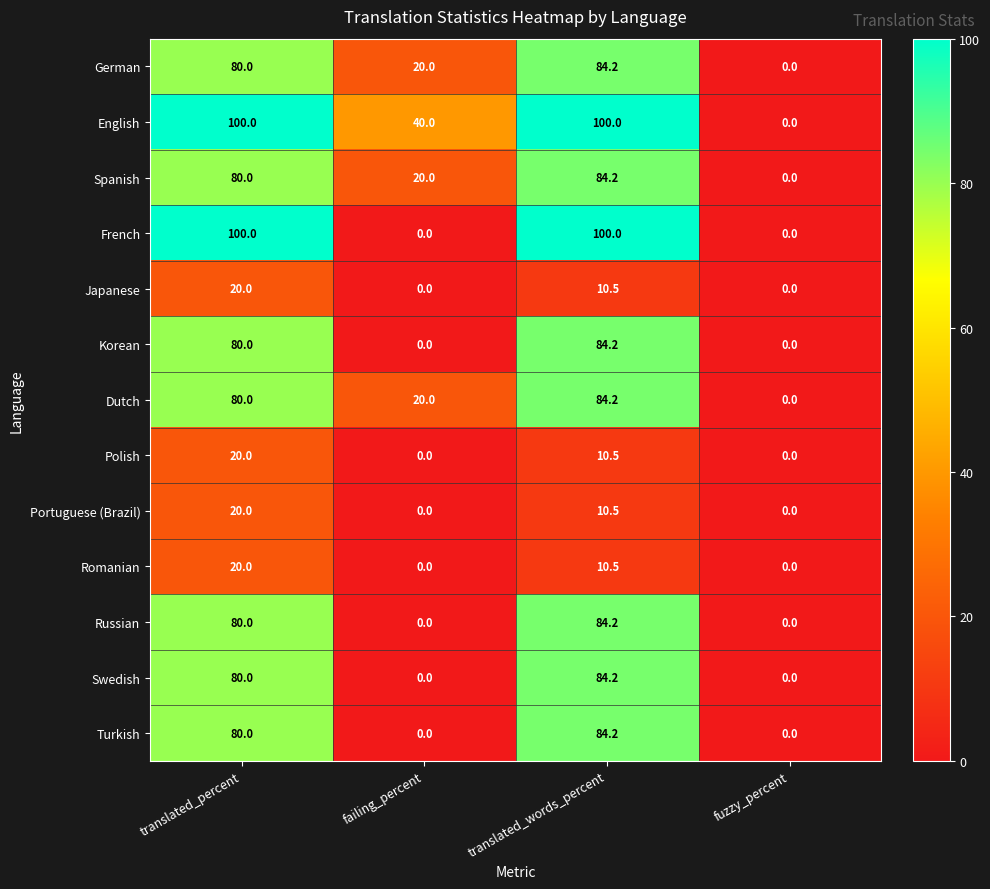

At which category is the sum across all series the highest?

translated_percent